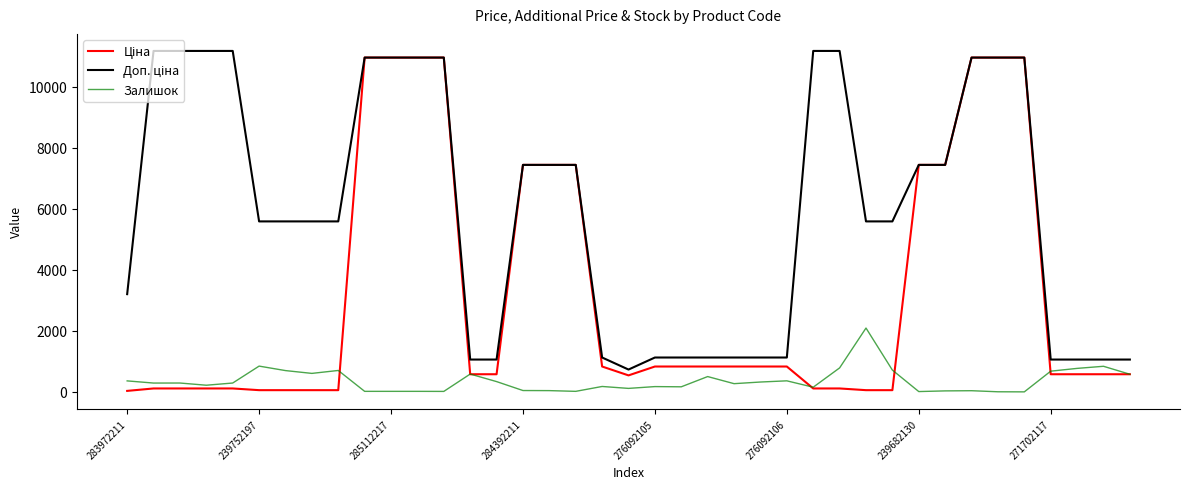

What is the maximum value for Залишок?

2093.0